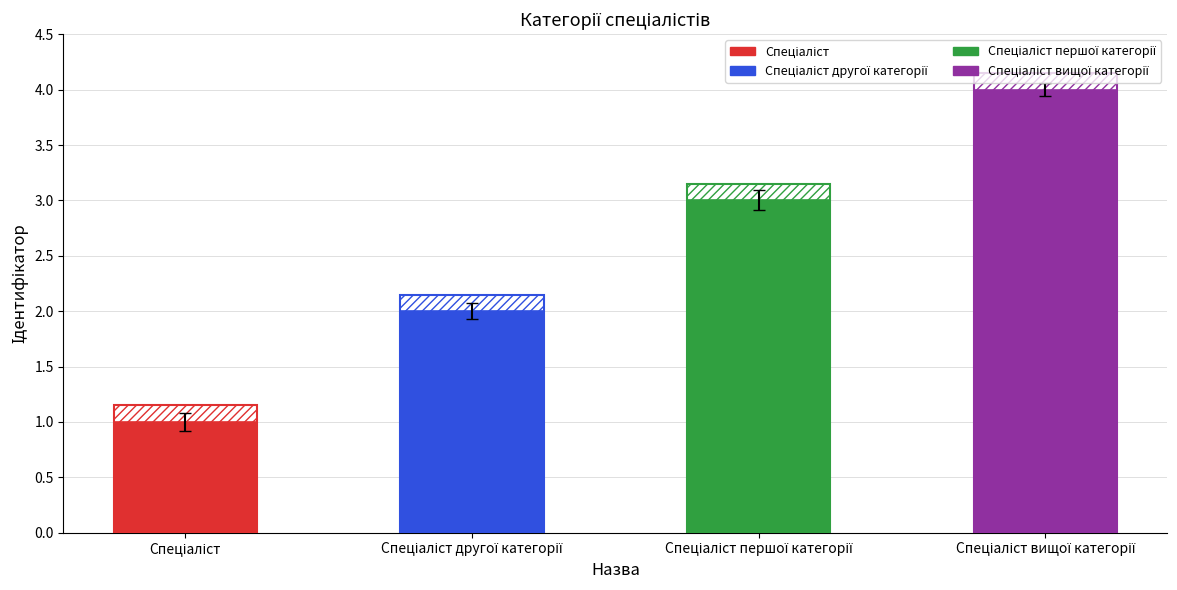

How many bars are there in total?

4